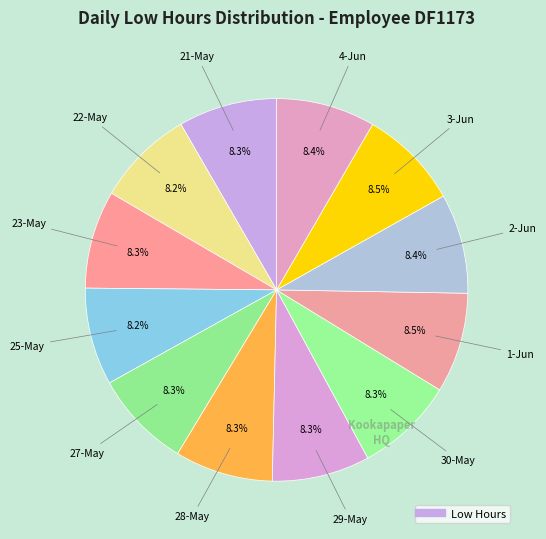

Count the number of slices in the pie.

12